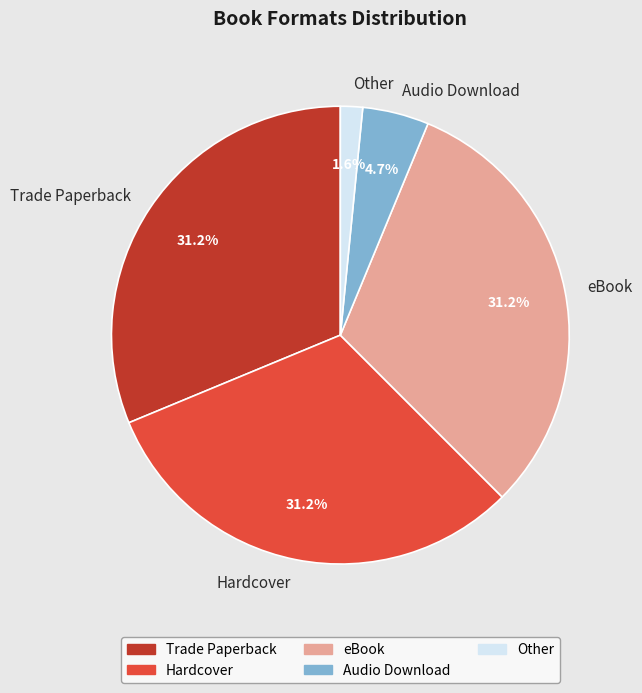

To the nearest percent, what is the difference between the largest and smallest slice percentages?

30%